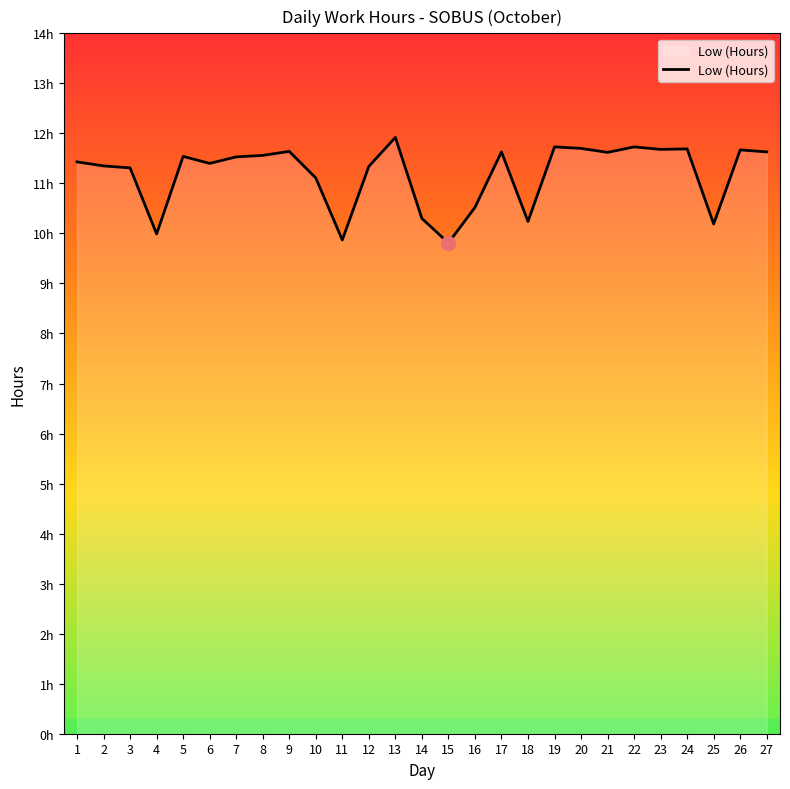

Is this an area chart (filled region under the line)?

Yes